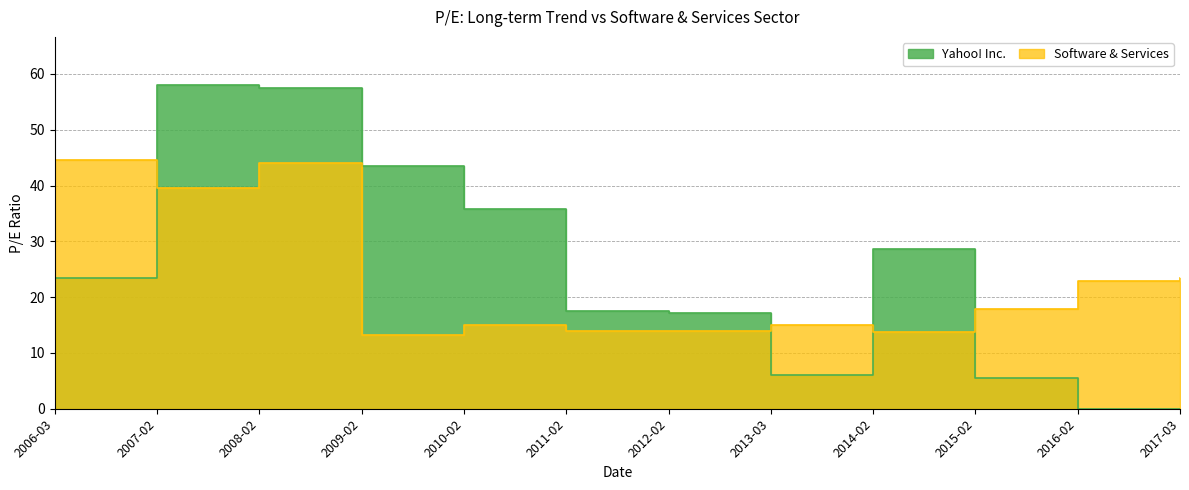

True or false: Yahoo! Inc. has a value of 17.4 at 2011-02.

True